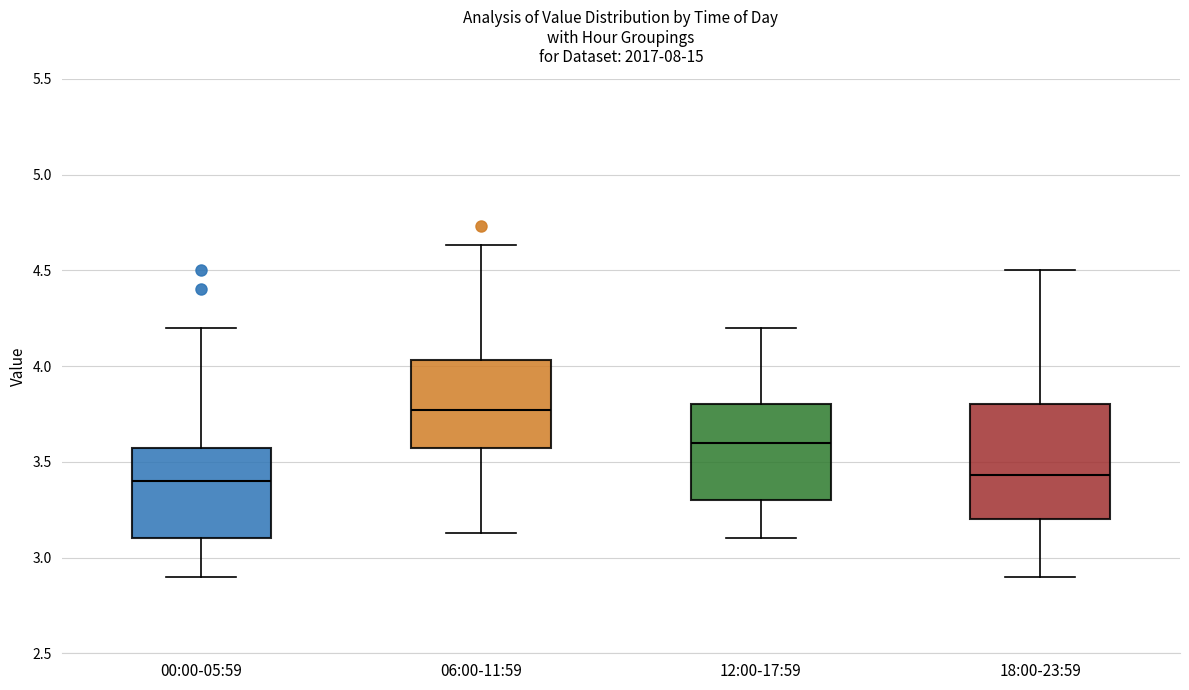

Comparing the boxes themselves (not the whiskers), which one is the tallest?

18:00-23:59